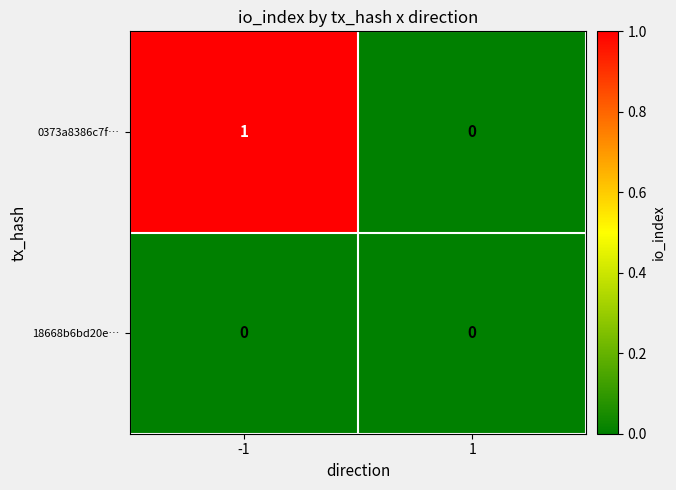

Rank the series by their maximum value, from lowest to highest.

18668b6bd20e…, 0373a8386c7f…